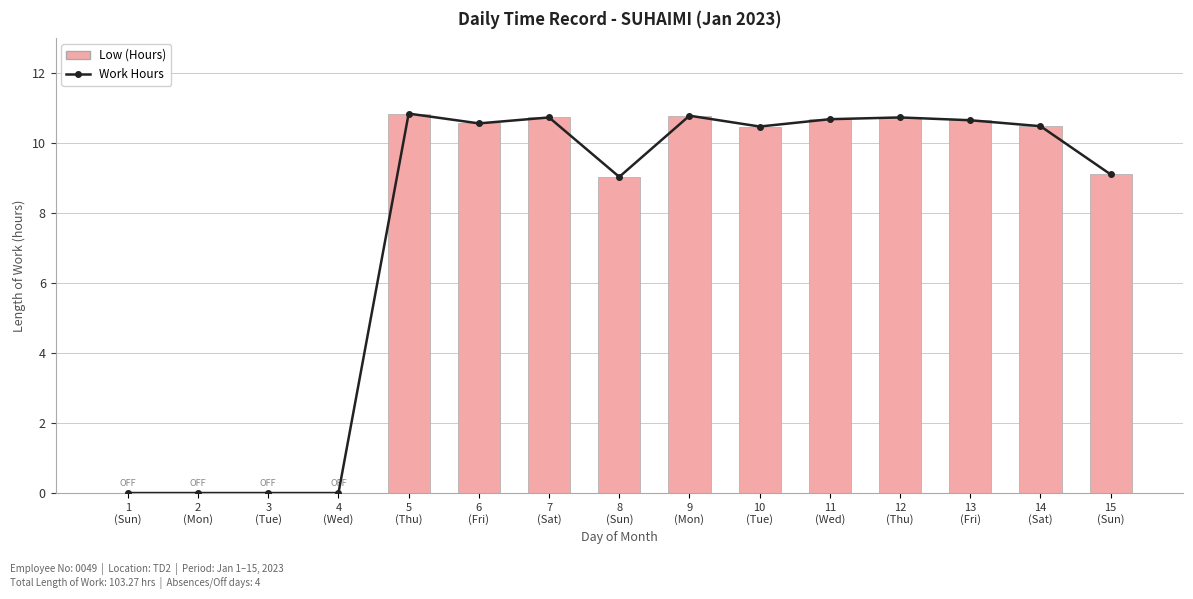

Rank the categories by Low (Hours) value from lowest to highest.

1
(Sun), 2
(Mon), 3
(Tue), 4
(Wed), 8
(Sun), 15
(Sun), 10
(Tue), 14
(Sat), 6
(Fri), 13
(Fri), 11
(Wed), 7
(Sat), 12
(Thu), 9
(Mon), 5
(Thu)